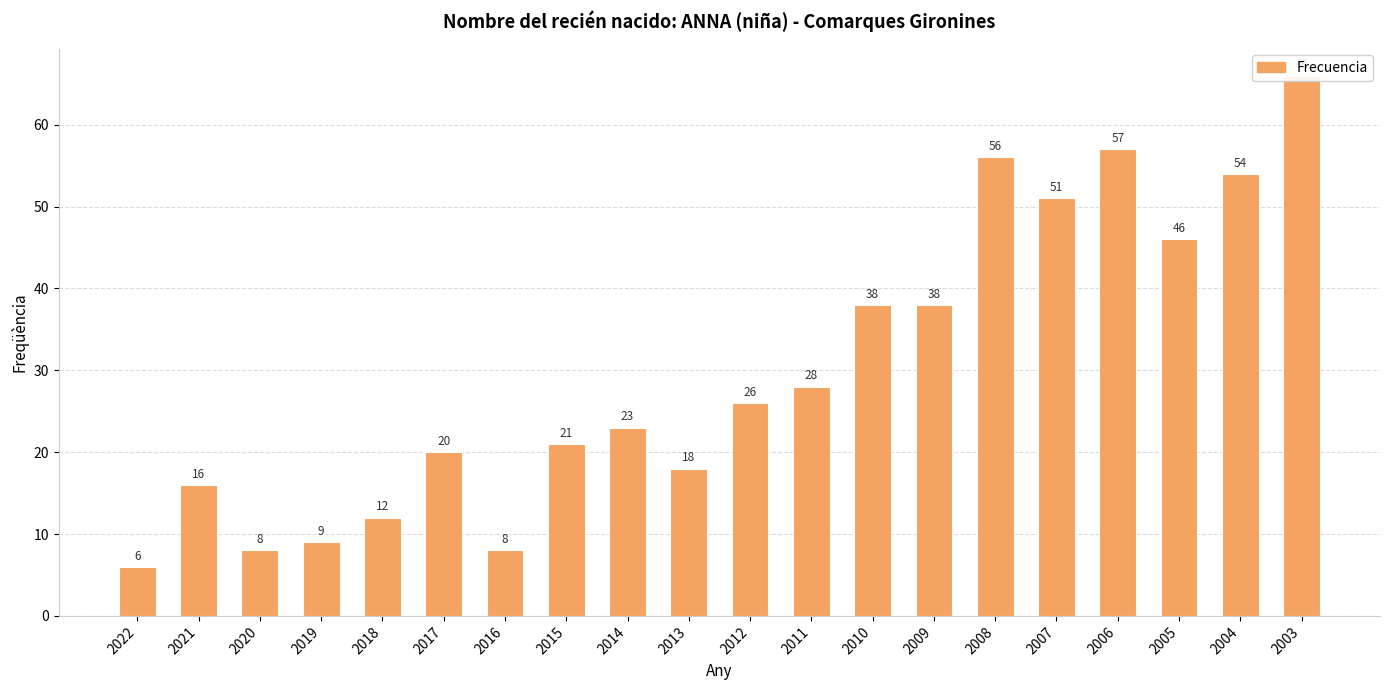

Rank the categories by value from lowest to highest.

2022, 2020, 2016, 2019, 2018, 2021, 2013, 2017, 2015, 2014, 2012, 2011, 2010, 2009, 2005, 2007, 2004, 2008, 2006, 2003